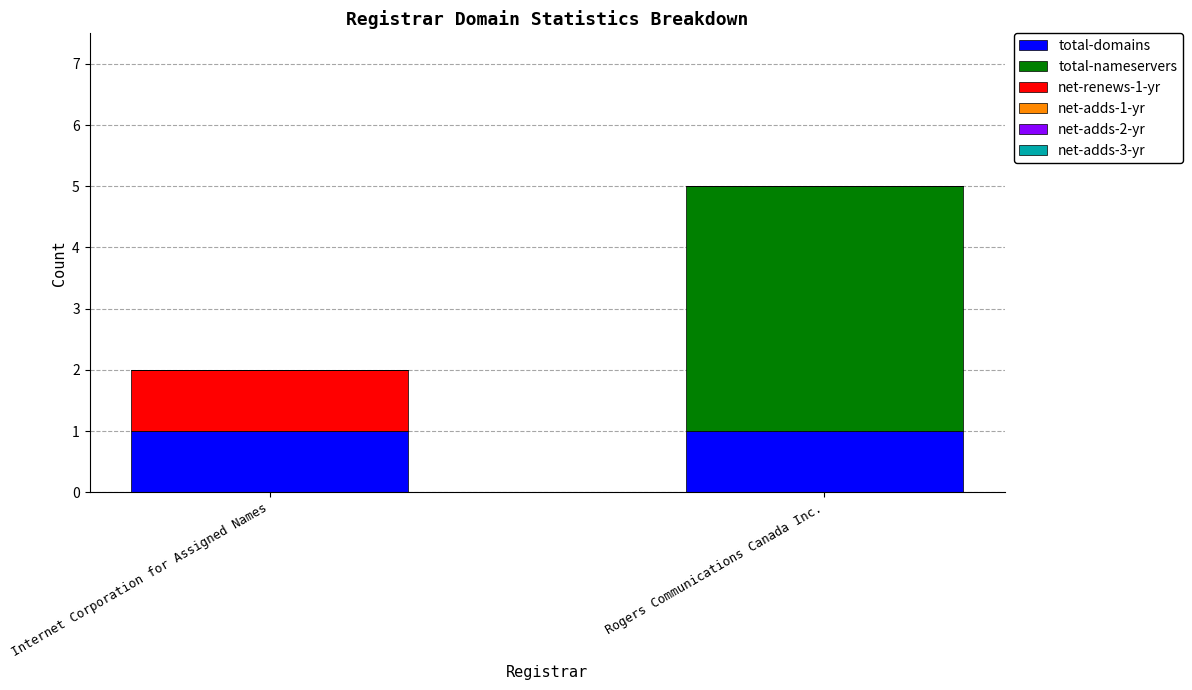

The total-domains series shows 1 at Rogers Communications Canada Inc.. True or false?

True